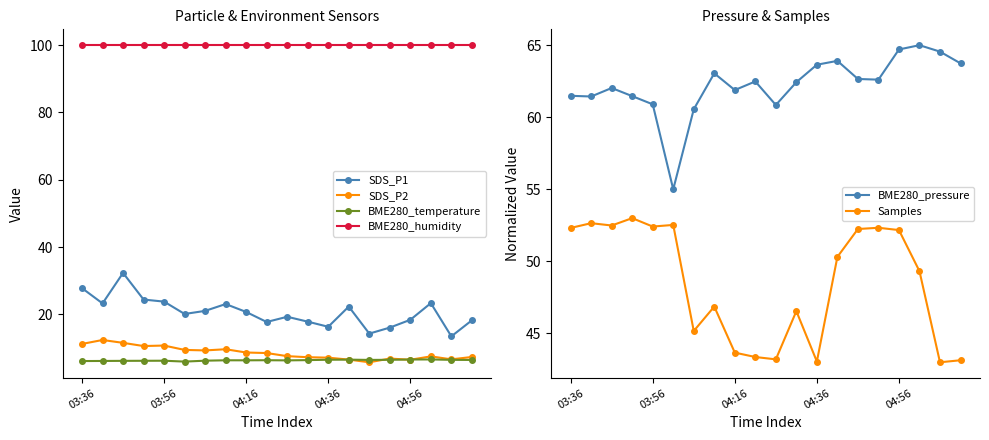

Is the value of SDS_P1 at 04:16 greater than the value of SDS_P2 at 03:36?

Yes